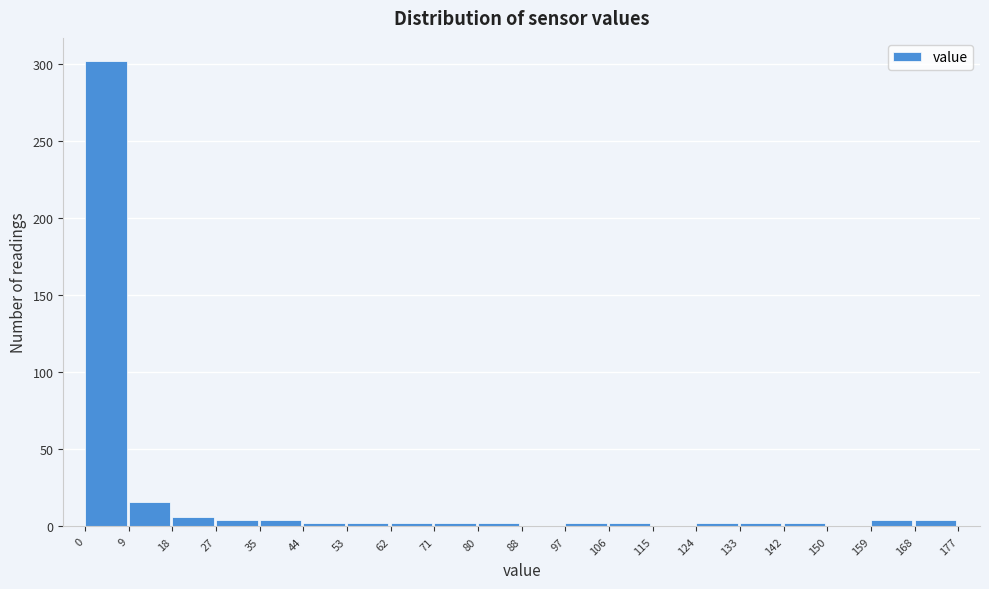

Over which range of the x-axis is the bar tallest?

0 to 9